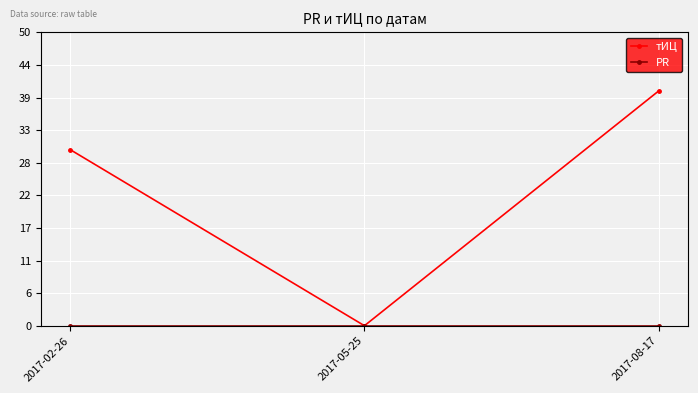

List the labels in order of тИЦ value, smallest first.

2017-05-25, 2017-02-26, 2017-08-17